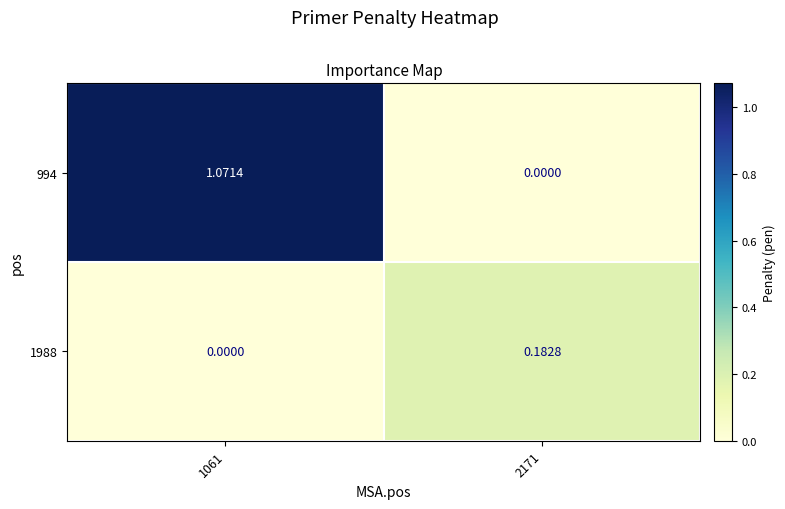

Is the value of 994 at 1061 greater than the value of 1988 at 2171?

Yes